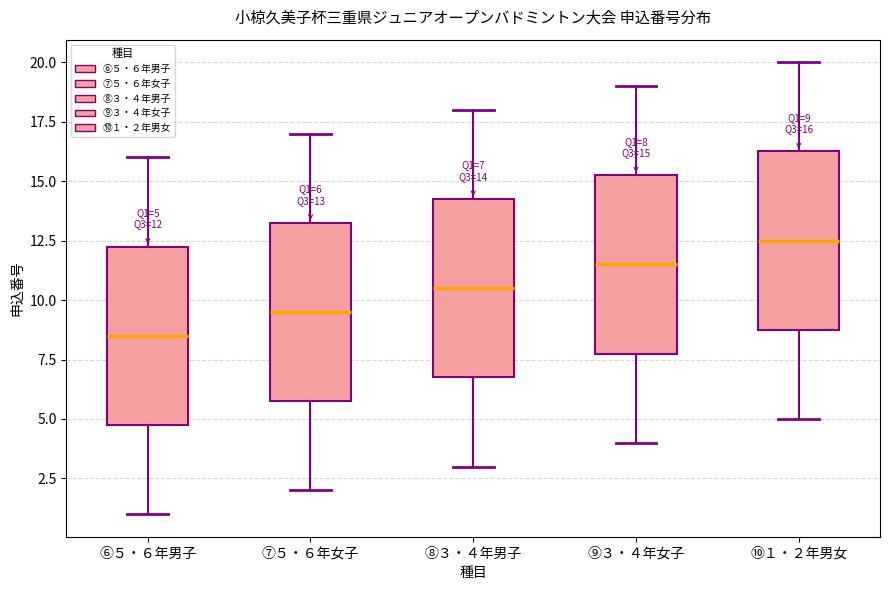

Which box has the highest median line?

⑩１・２年男女